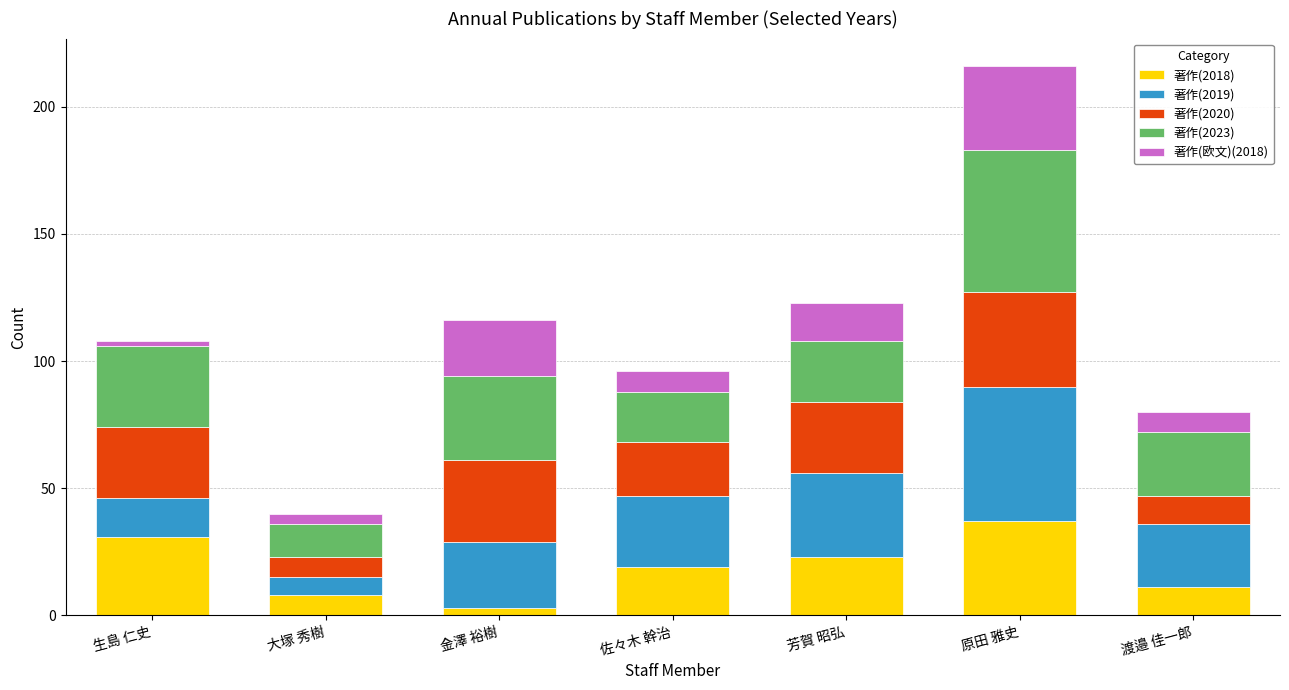

Count the number of categories in the chart.

7